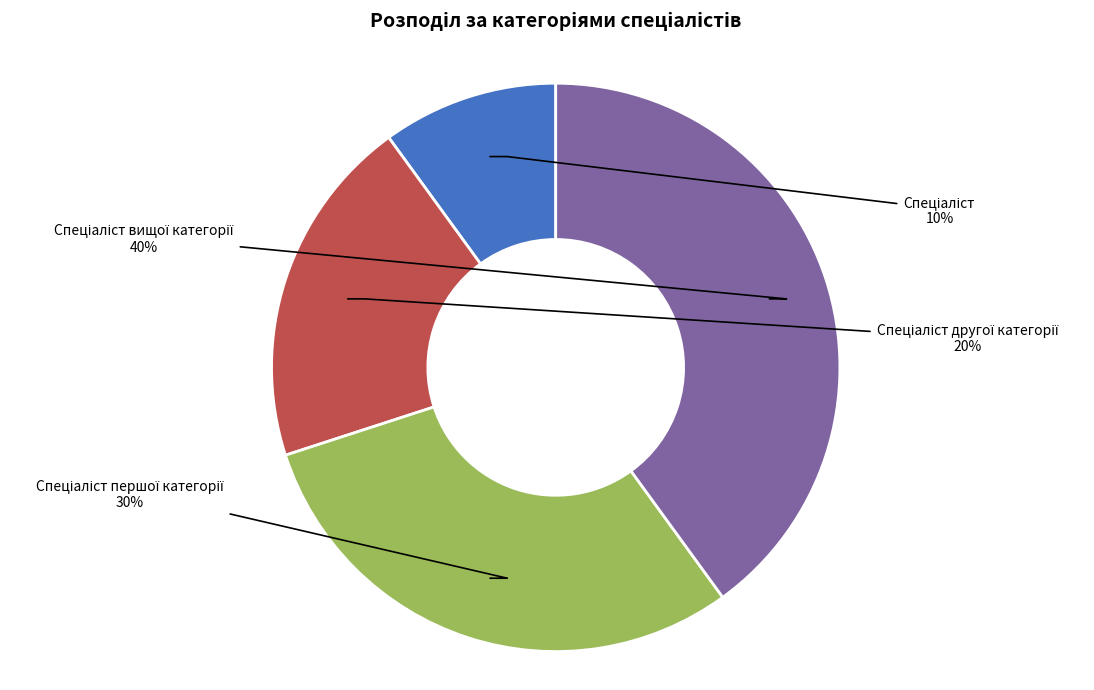

Does any single category account for the majority?

No